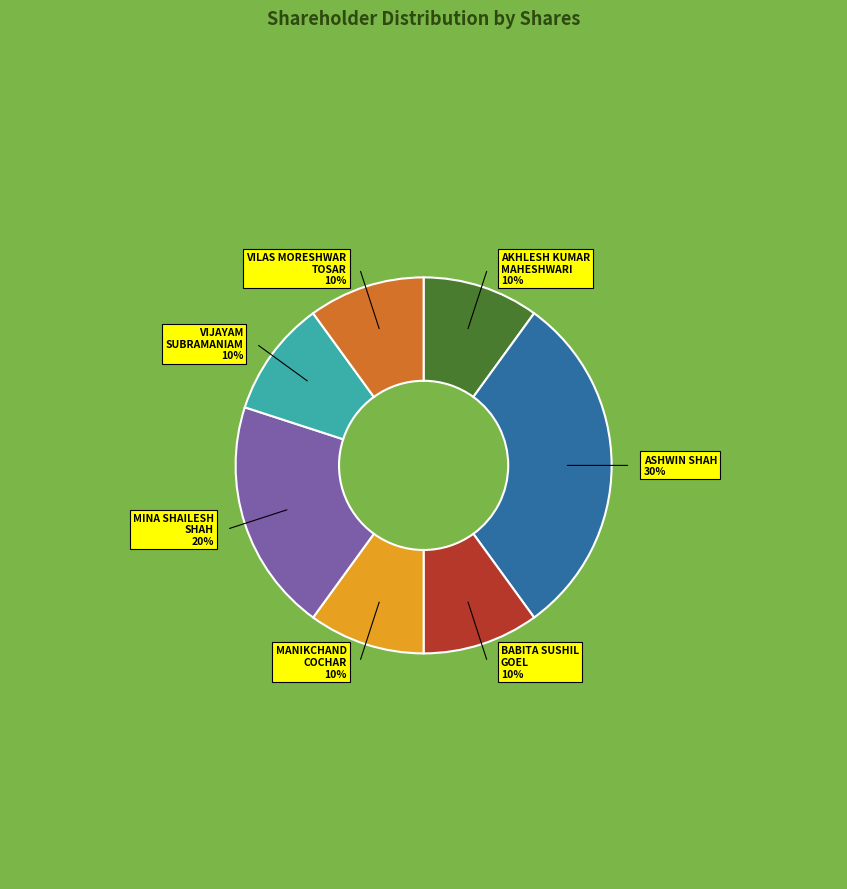

Between VIJAYAM SUBRAMANIAM and MINA SHAILESH SHAH, which is larger?

MINA SHAILESH SHAH